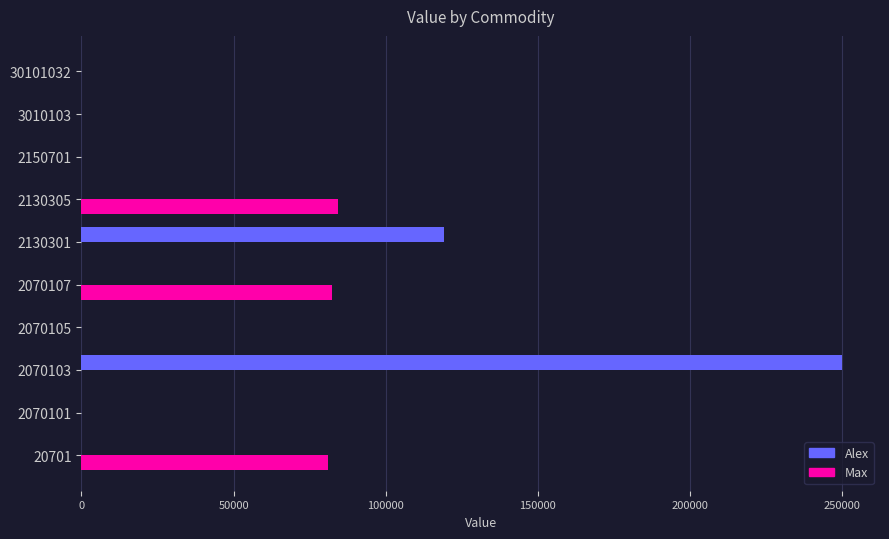

How many series are shown in this chart?

2